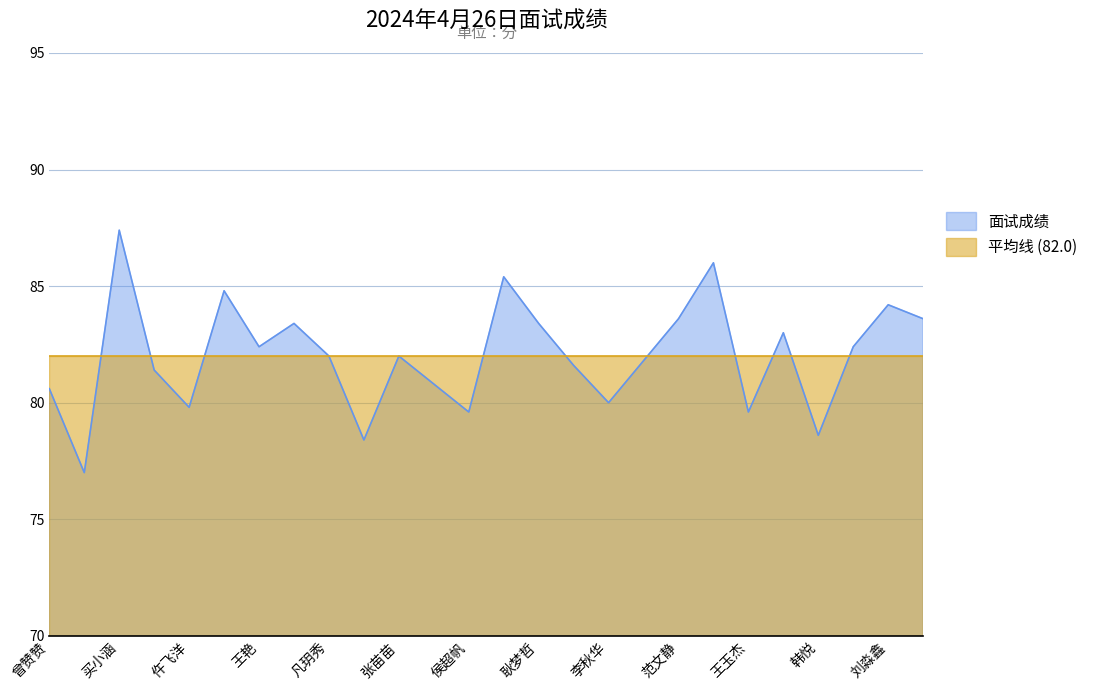

What is the change in value from 王艳 to 李姝君?

+3.6